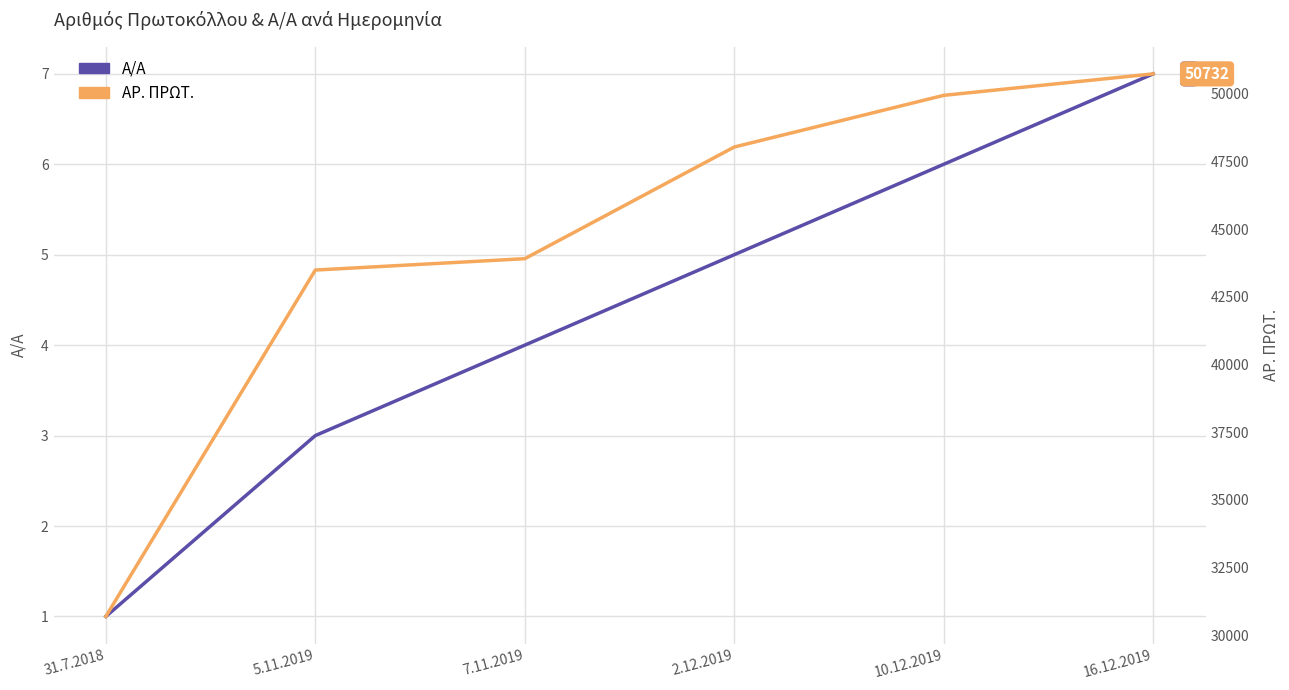

True or false: ΑΡ. ΠΡΩΤ. has more than 2 interior local peaks.

False